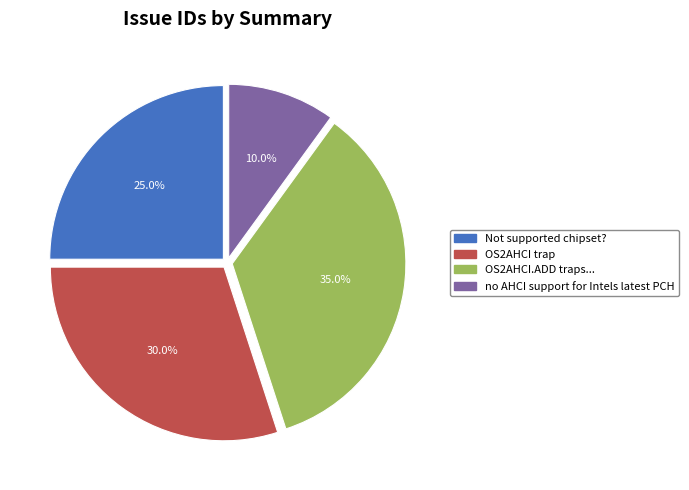

Does any single category account for the majority?

No